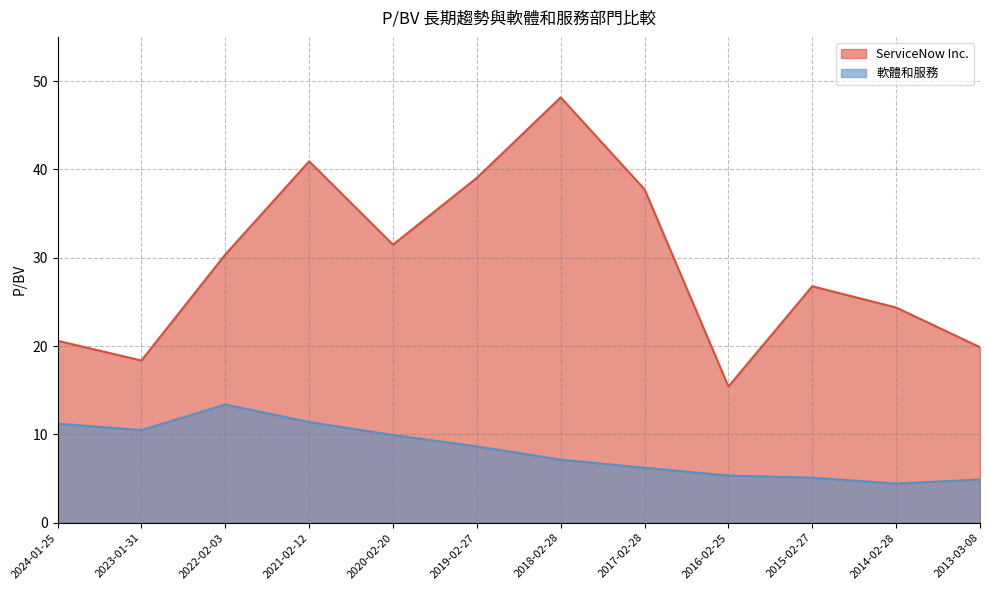

True or false: 軟體和服務 and ServiceNow Inc. cross at least once.

False